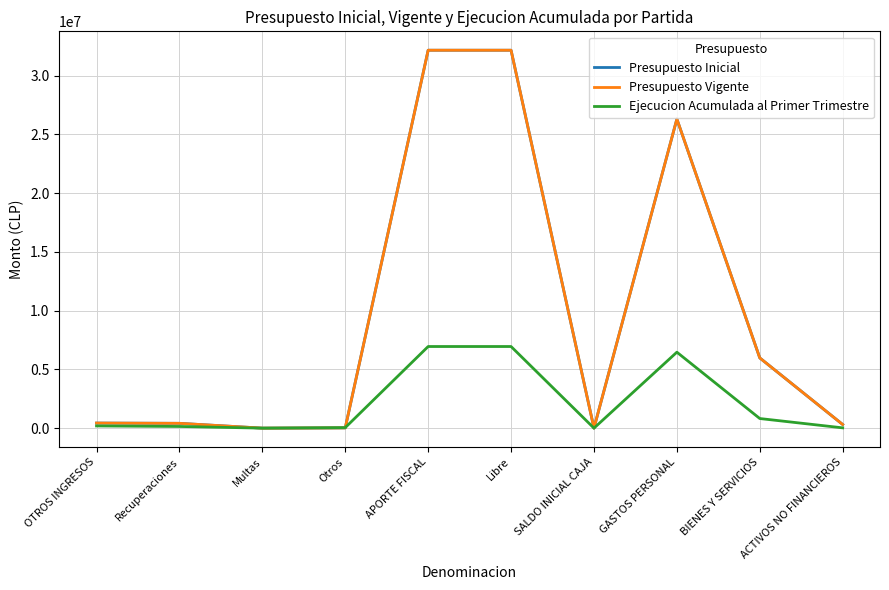

Does the chart display data point markers on the line(s)?

No